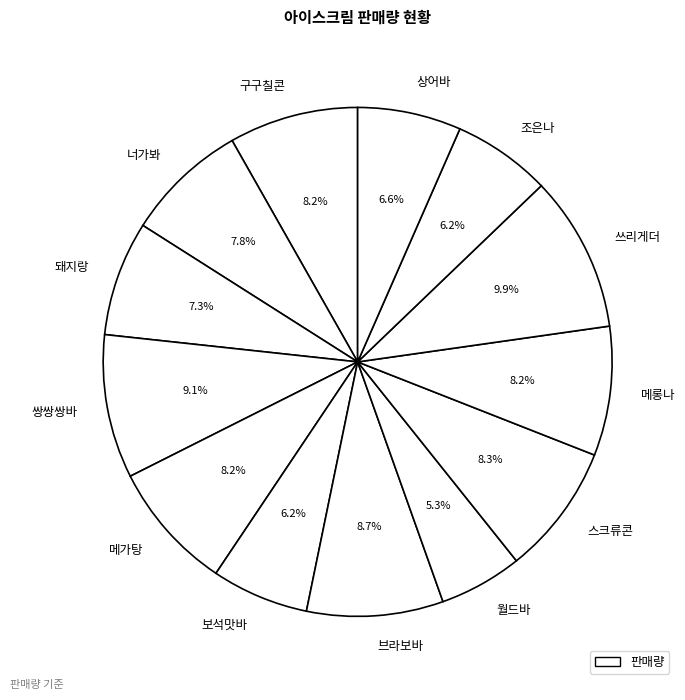

Combined, do 쓰리게더 and 월드바 account for over 50%?

No